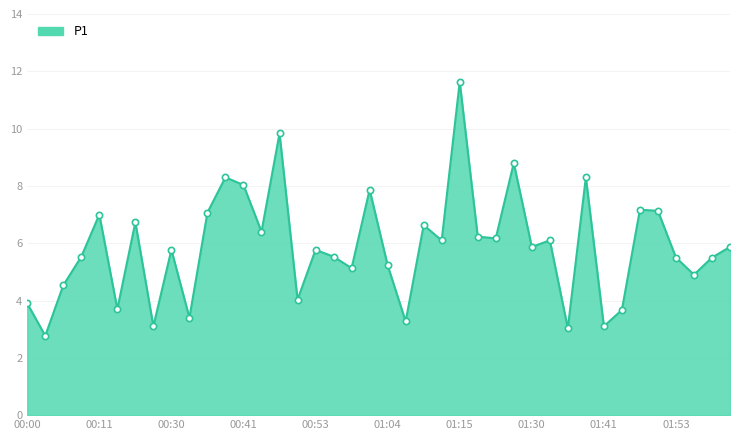

What is the smallest value displayed?

2.8